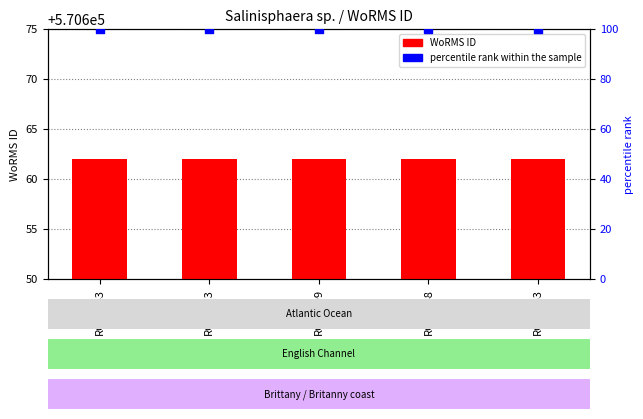

What are all the series names shown in the legend?

WoRMS ID, percentile rank within the sample